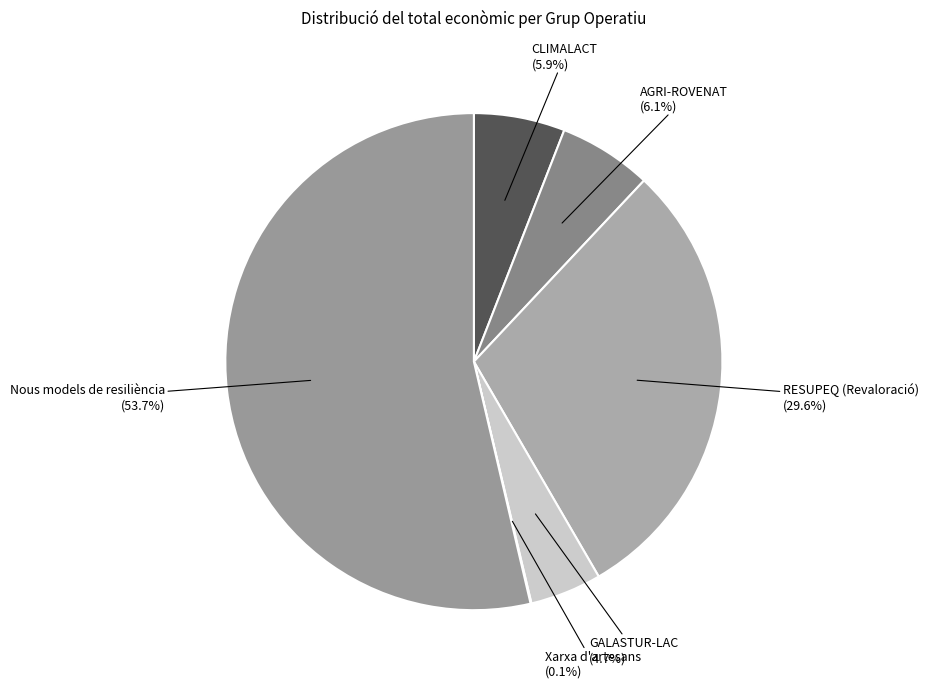

How many segments does this pie chart have?

6